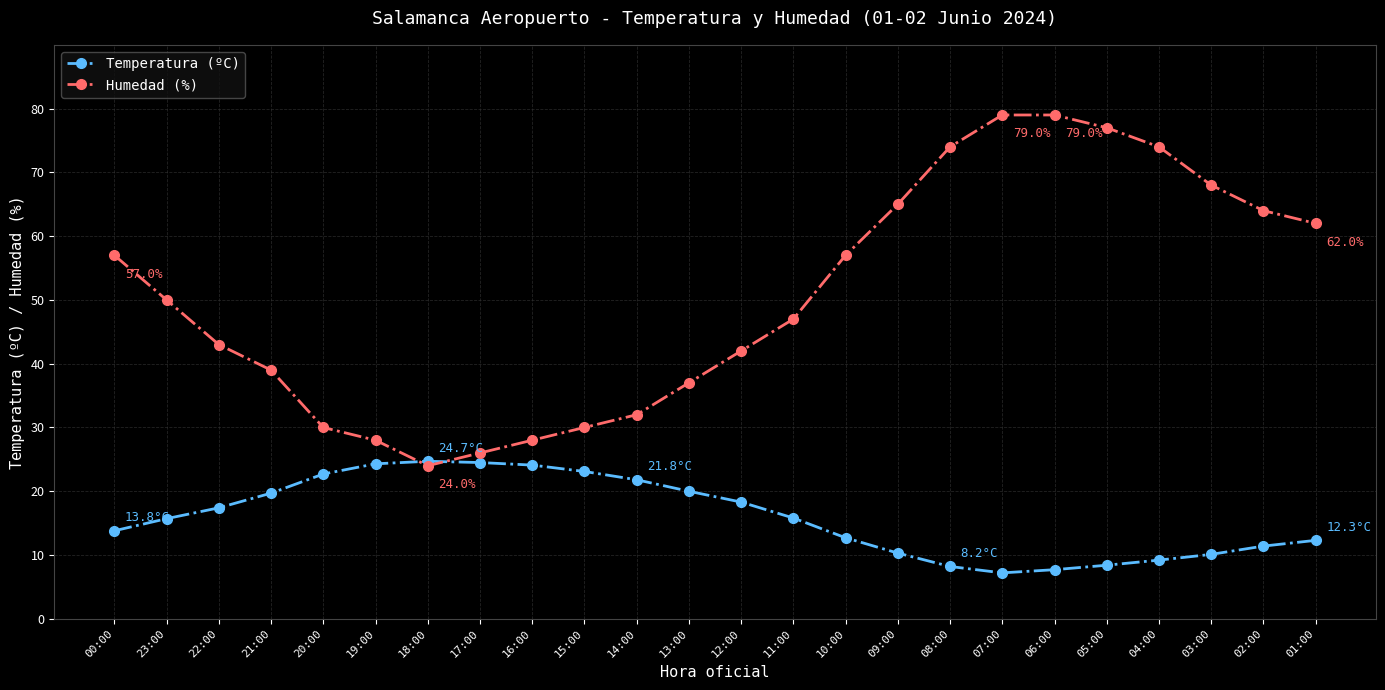

At which category does Humedad (%) reach its first local valley?

18:00